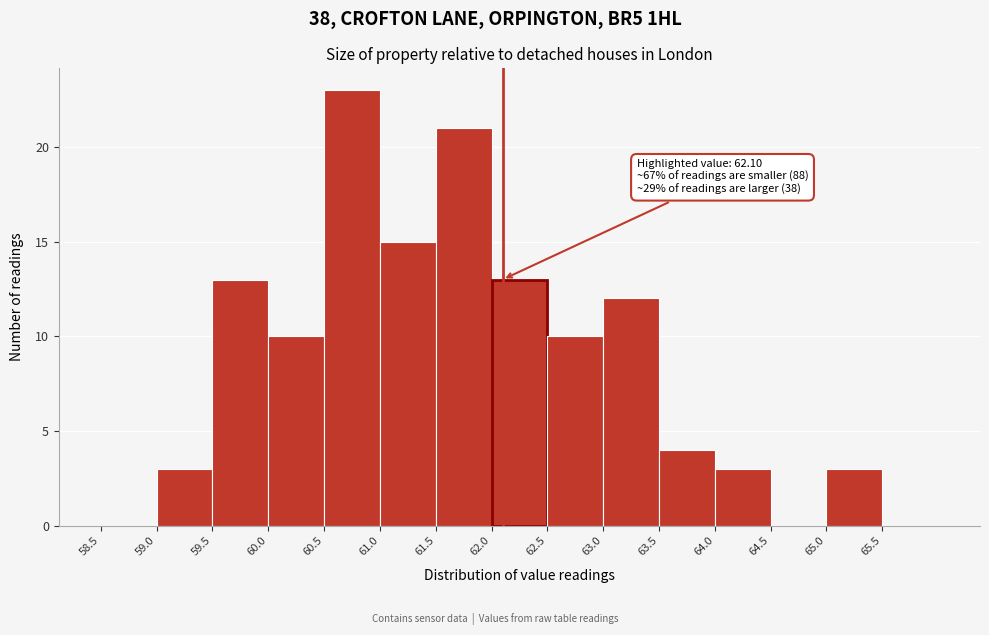

Over which range of the x-axis is the bar tallest?

60.5 to 61.0